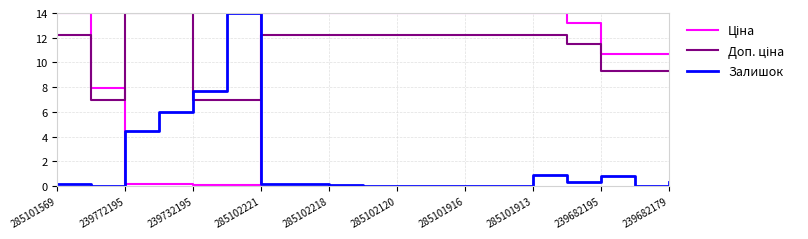

What is the highest value of the Залишок series?

14.0